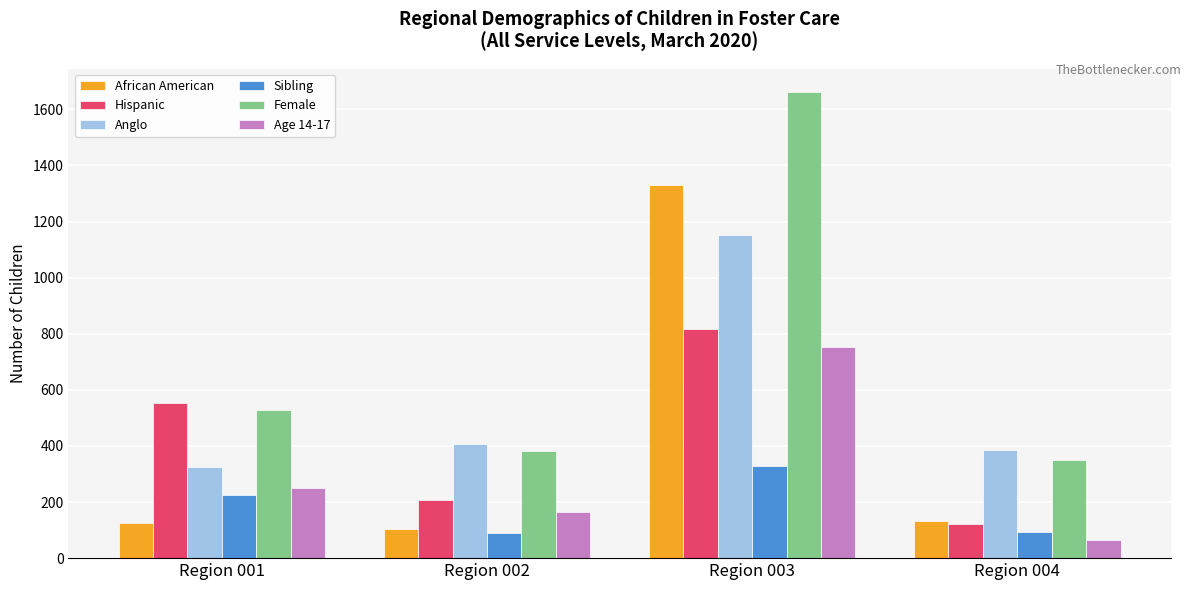

True or false: Sibling has a value of 329 at Region 003.

True